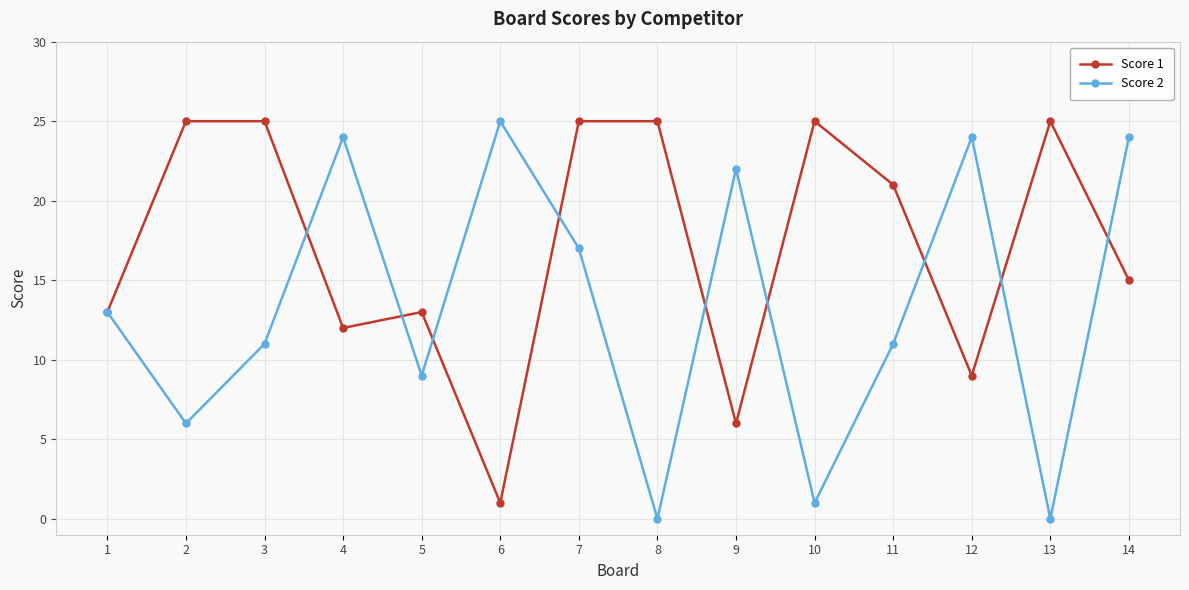

List the series in order of their overall mean, lowest first.

Score 2, Score 1